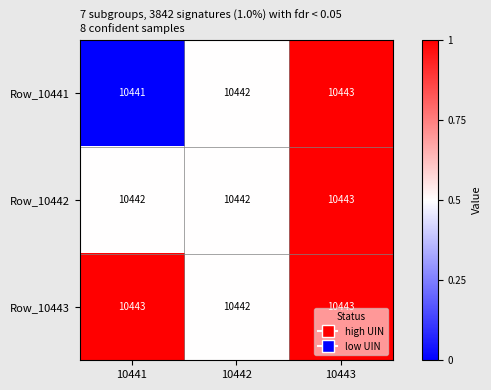

The Row_10442 series shows 10443 at 10443. True or false?

True